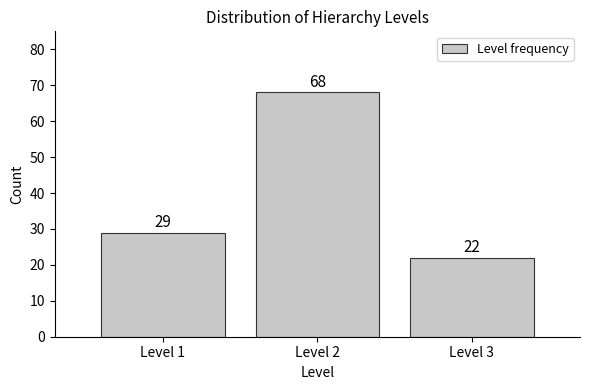

Reading left to right, transcribe all the data shown in this chart.

Level 1=29	Level 2=68	Level 3=22